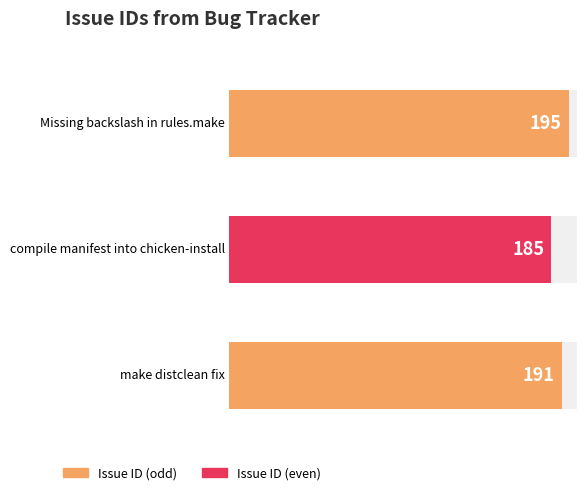

What is the label of the 3rd bar from the left?

make distclean fix